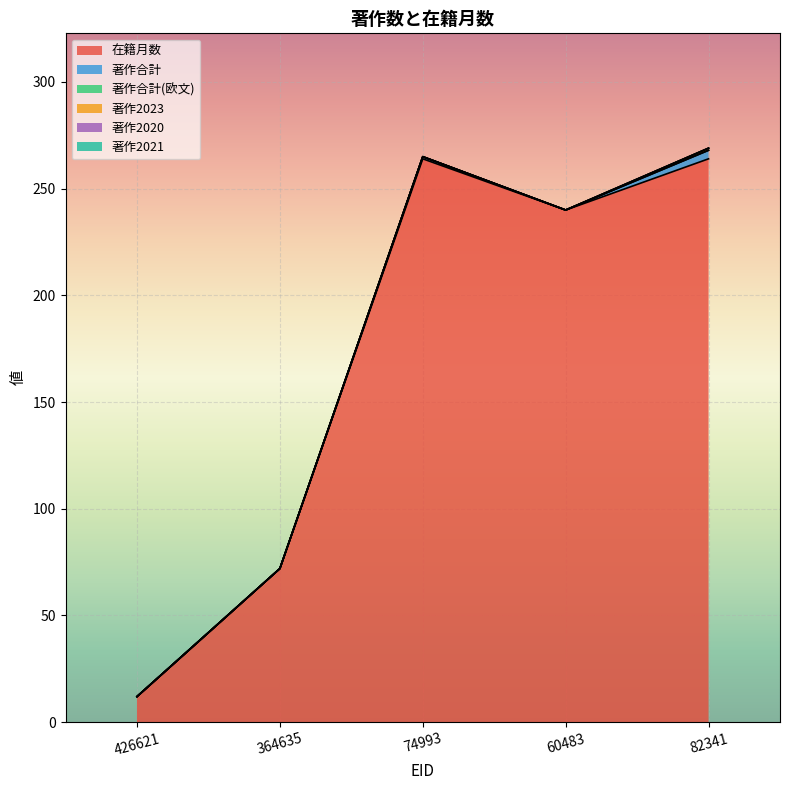

True or false: 在籍月数 has more than 0 interior local peaks.

True